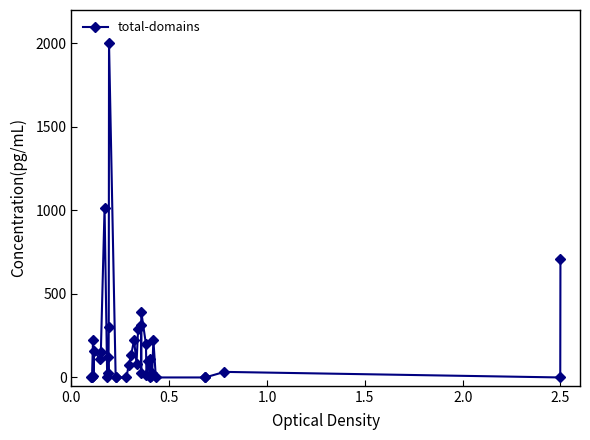

Is this an area chart (filled region under the line)?

No